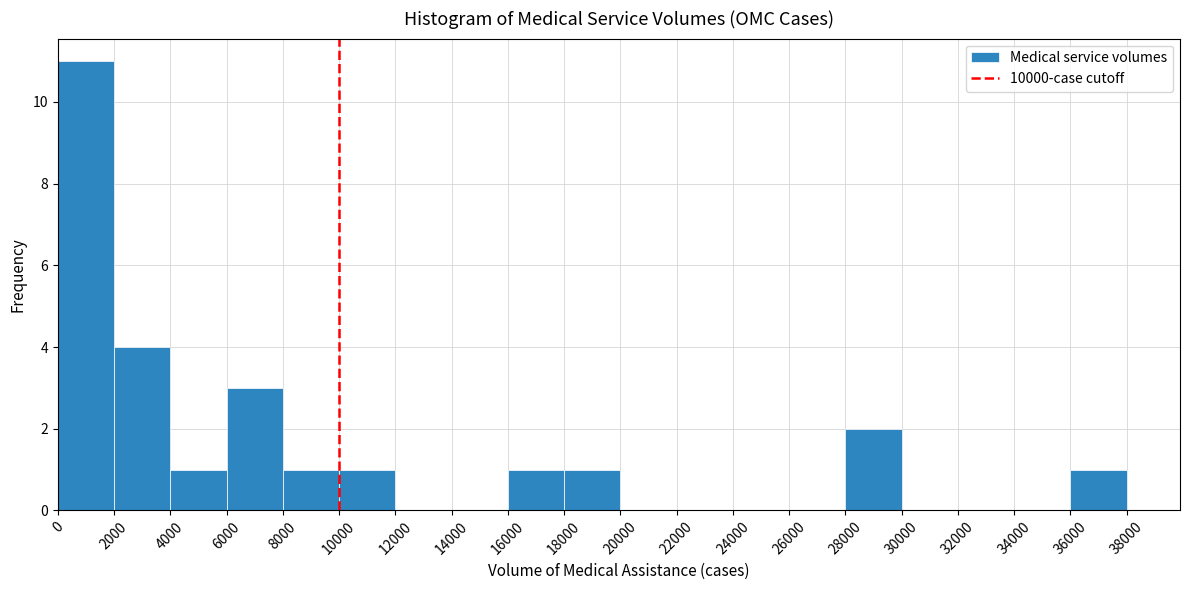

Reading left to right, list every bar in this chart as the range it spans on the x-axis followed by its height. The values are not printed on the chart, so give them approximately, as read against the axis.

0 to 2000: 11
2000 to 4000: 4
4000 to 6000: 1
6000 to 8000: 3
8000 to 10000: 1
10000 to 12000: 1
12000 to 14000: 0
14000 to 16000: 0
16000 to 18000: 1
18000 to 20000: 1
20000 to 22000: 0
22000 to 24000: 0
24000 to 26000: 0
26000 to 28000: 0
28000 to 30000: 2
30000 to 32000: 0
32000 to 34000: 0
34000 to 36000: 0
36000 to 38000: 1